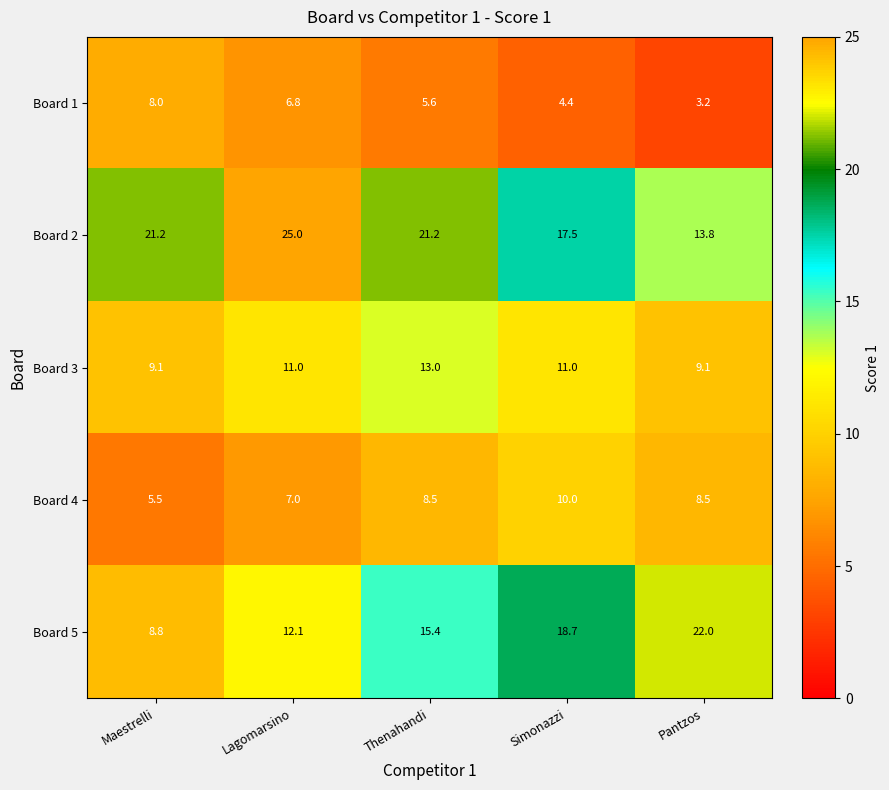

What is the smallest value displayed?

3.2